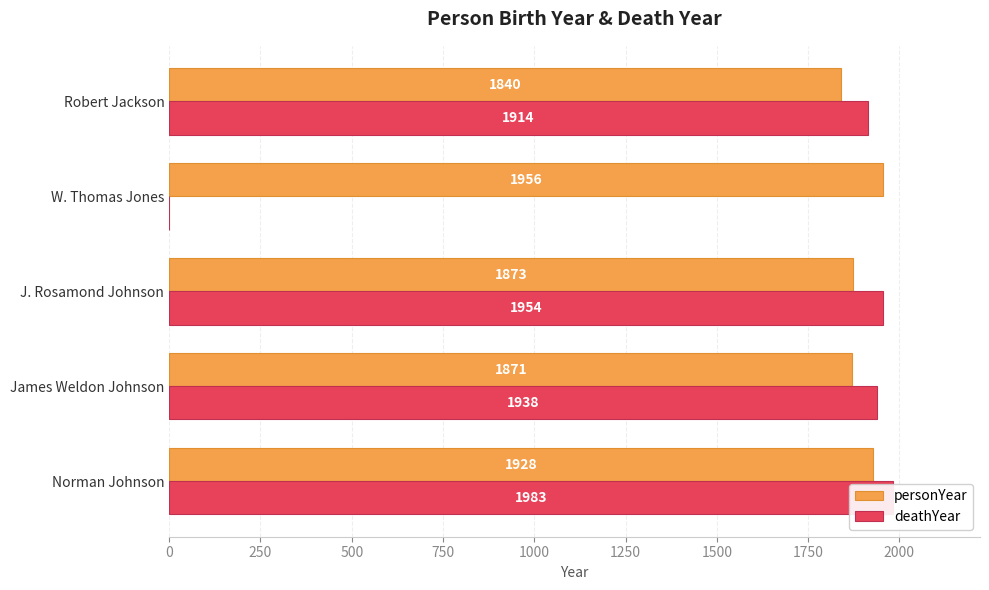

Rank the series at Norman Johnson from lowest to highest value.

personYear, deathYear